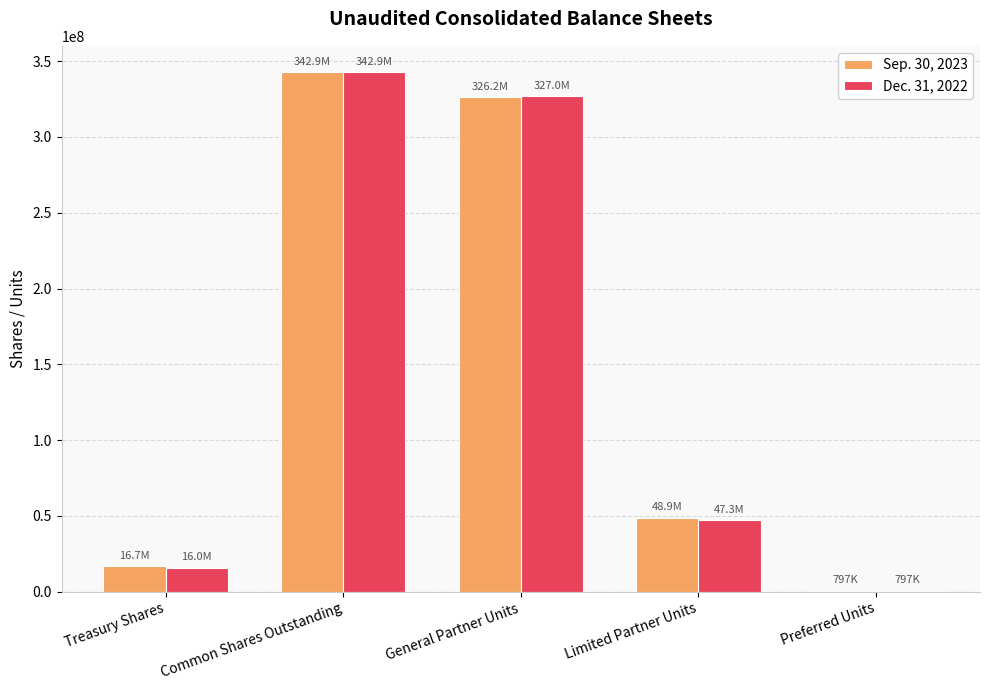

How many groups of bars are there?

5